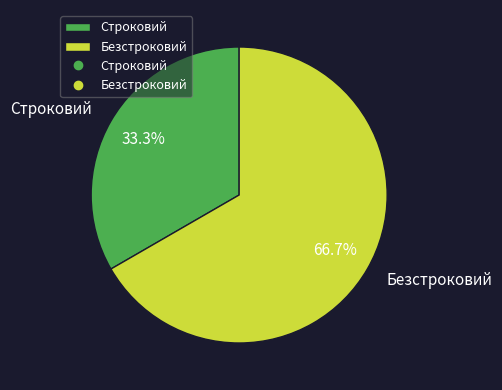

True or false: Строковий accounts for 44% of the total.

False